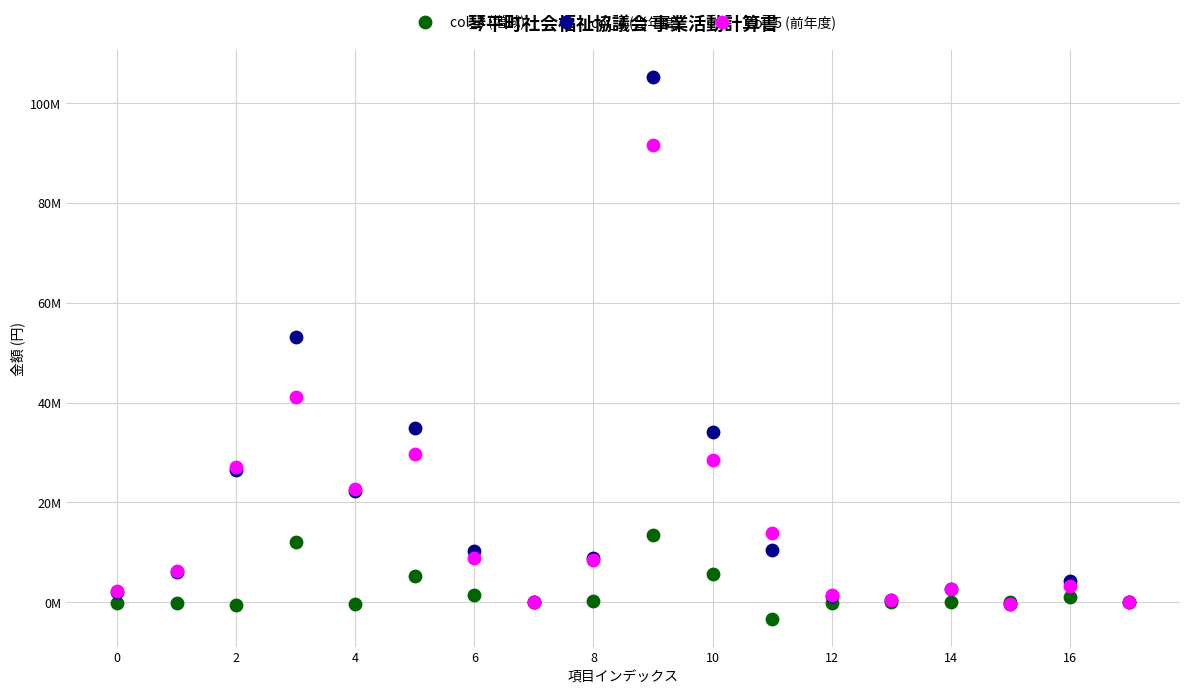

What are all the series names shown in the legend?

col_3 (増減), col_4 (当年度), col_5 (前年度)